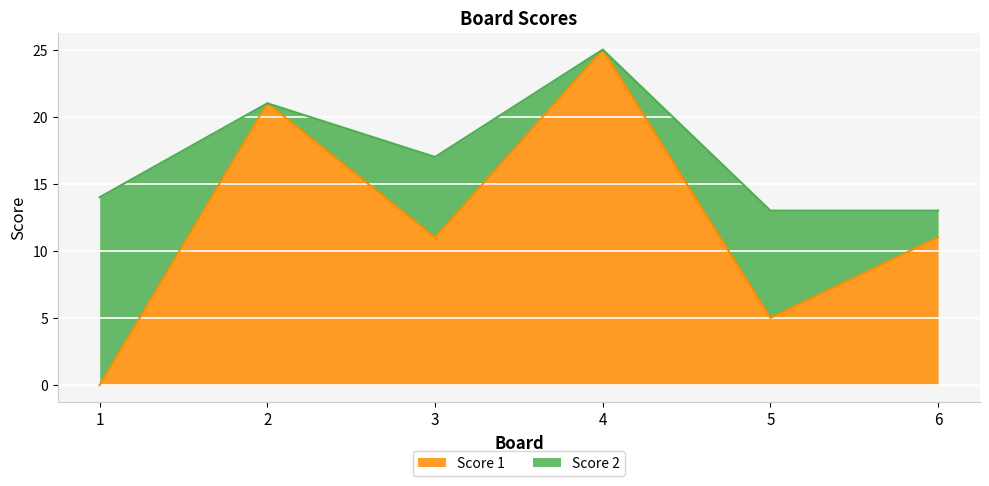

Reading left to right, extract all data points from this chart.

1=0	2=21	3=11	4=25	5=5	6=11